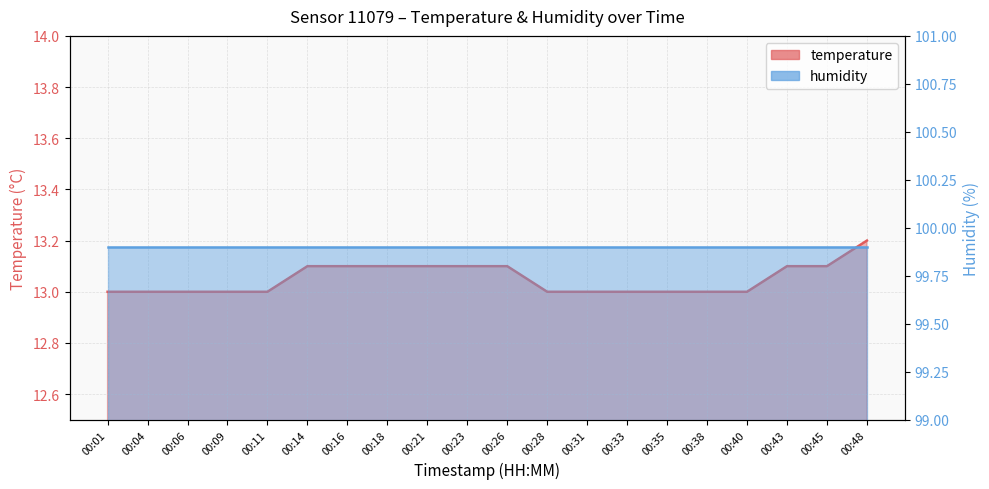

How many data points does each series have?

20